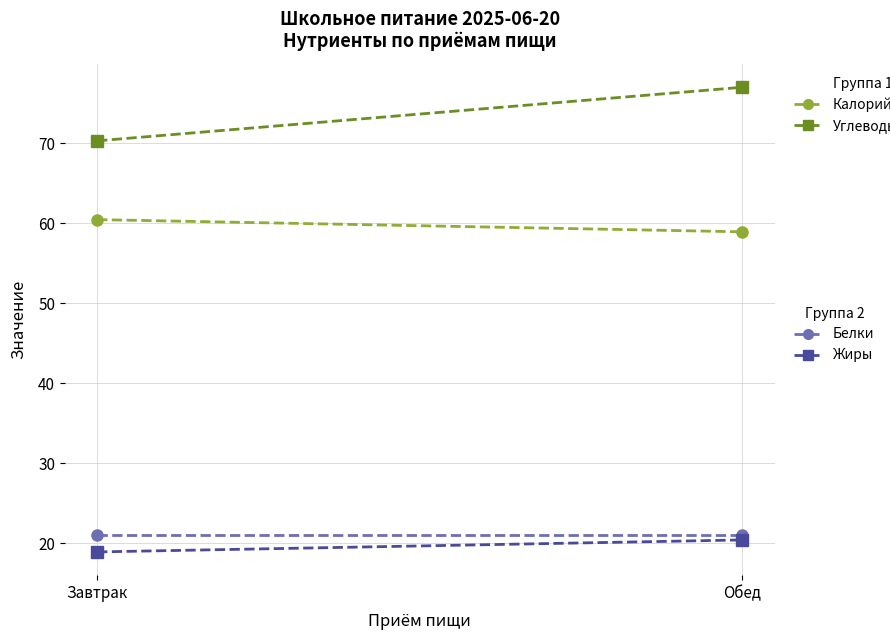

List the labels in order of Белки value, smallest first.

Завтрак, Обед